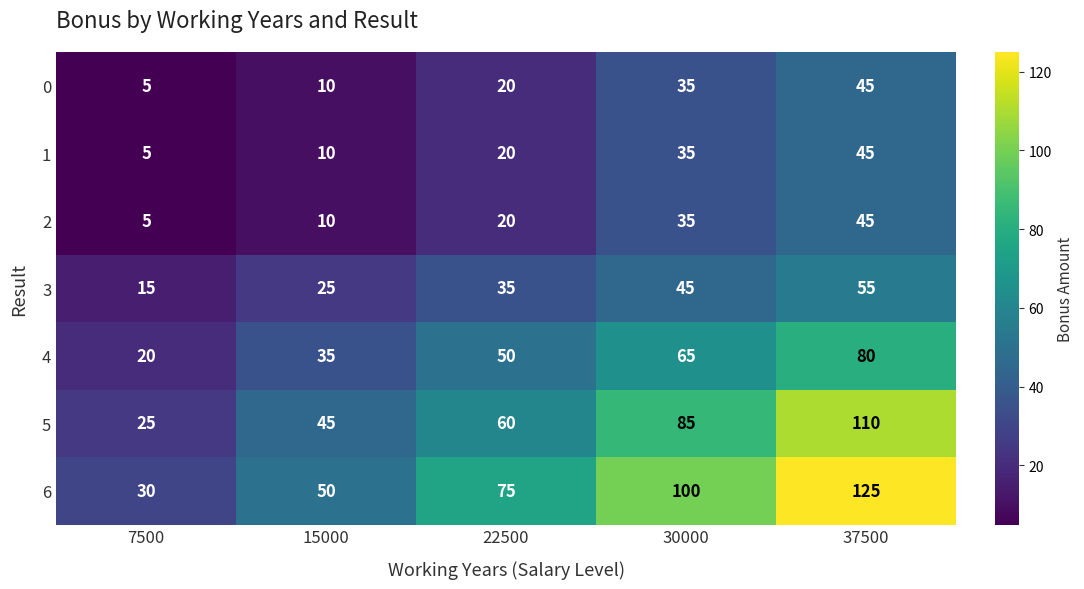

Is it true that 0 equals 16 at 37500?

False